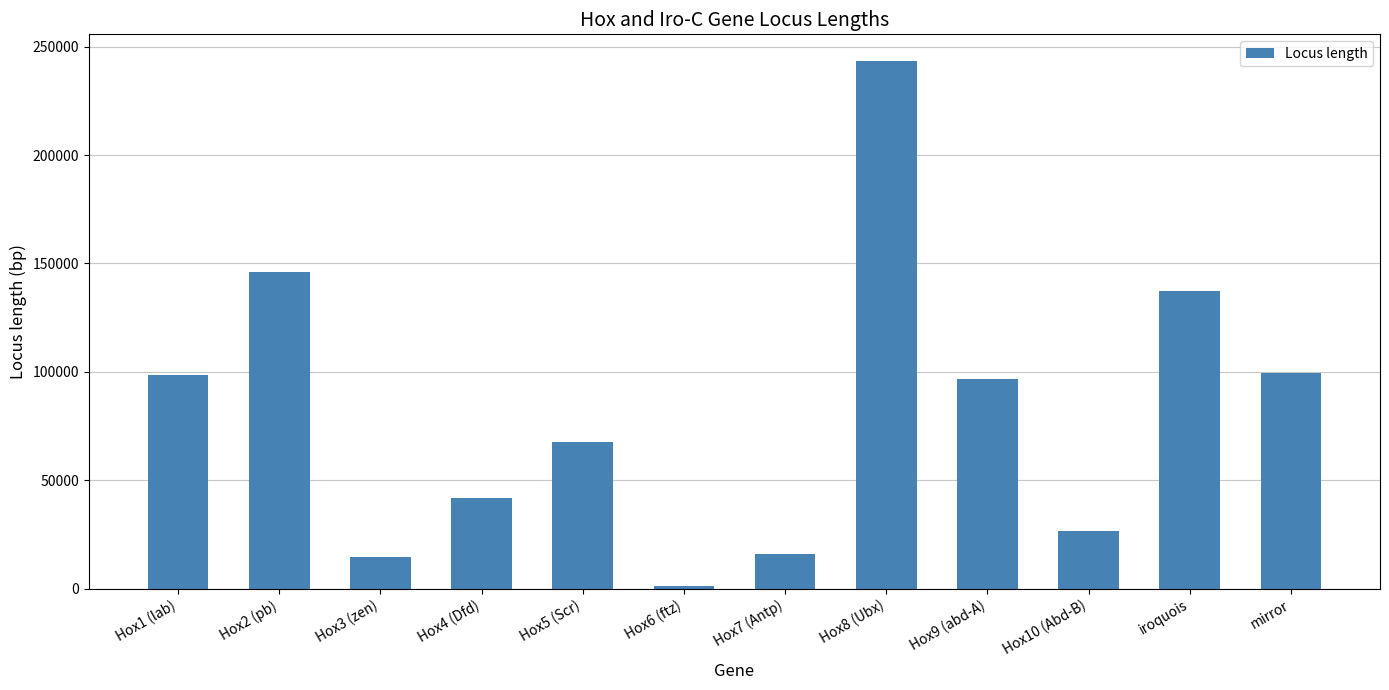

At which category does the chart reach its peak across all series?

Hox8 (Ubx)